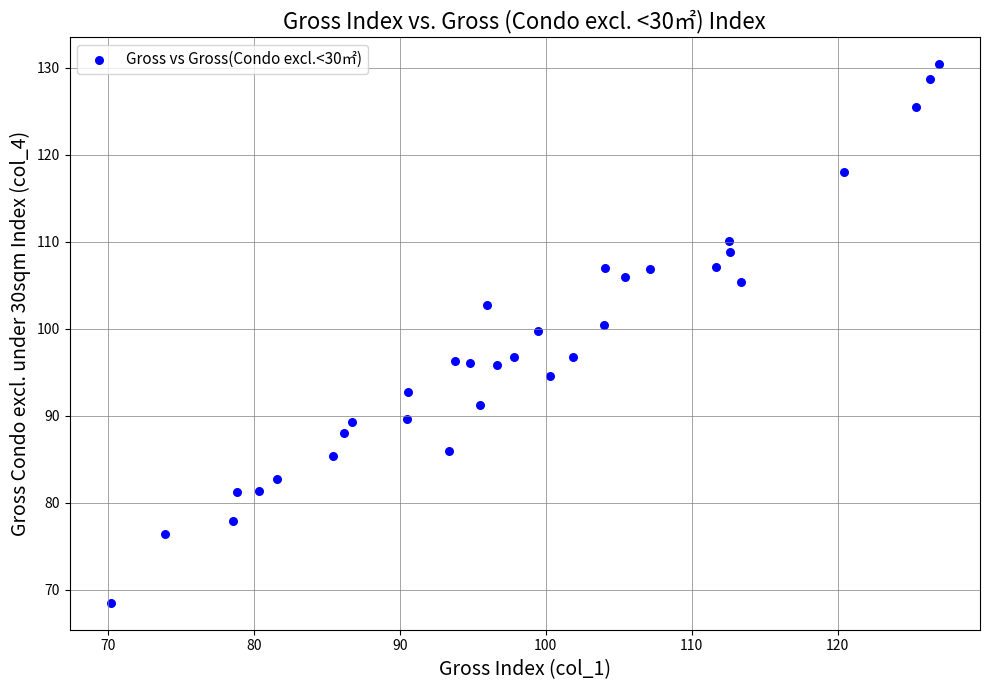

What is the range of X values (max minus min)?

56.7